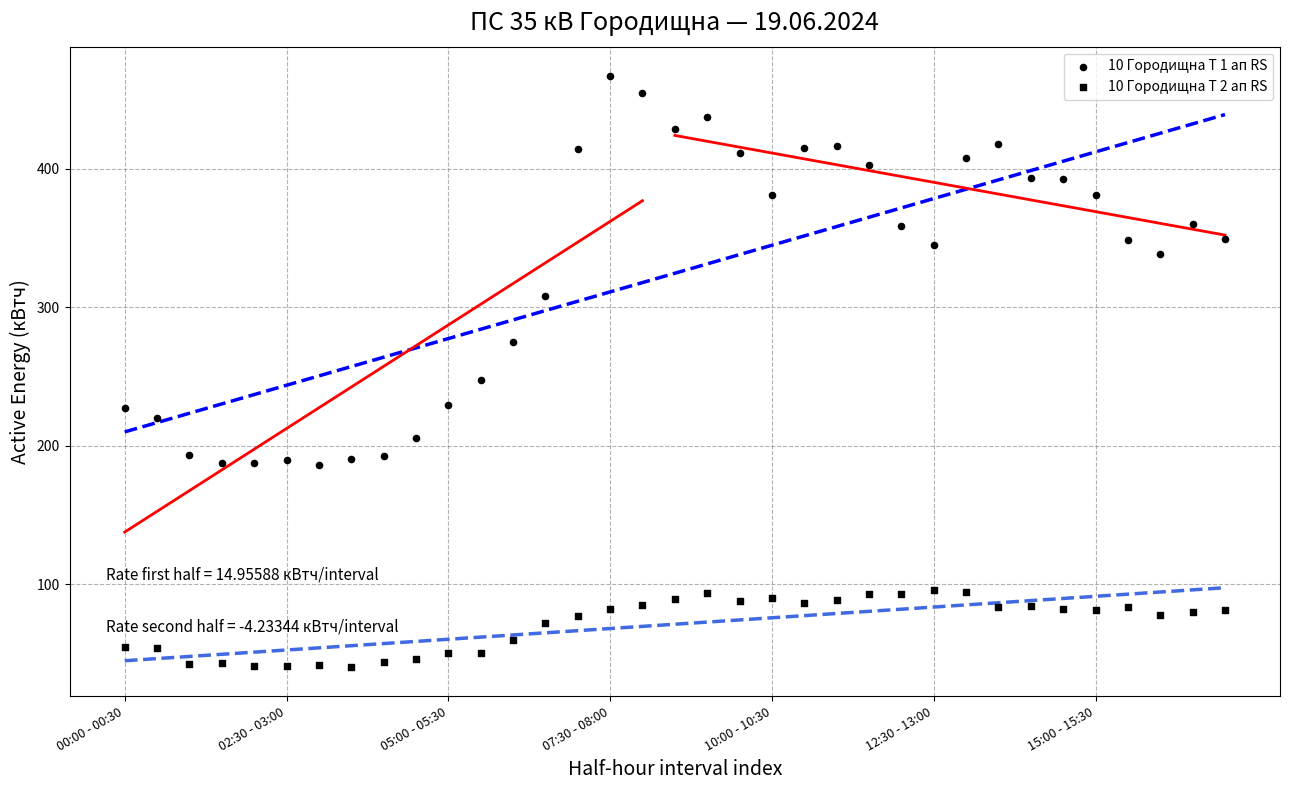

How many data points are displayed?

70